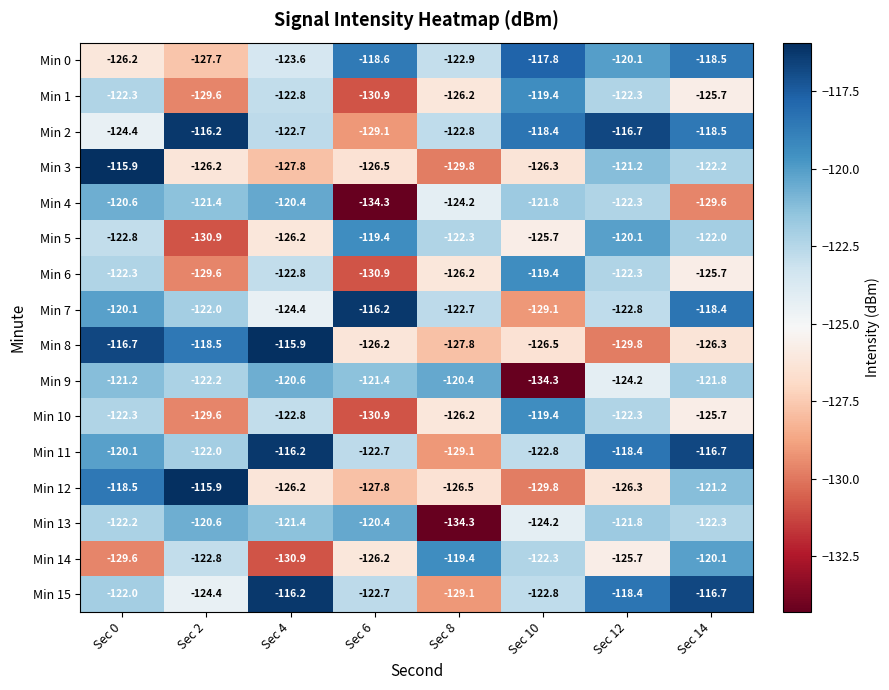

What is the maximum value shown in the chart?

-115.9